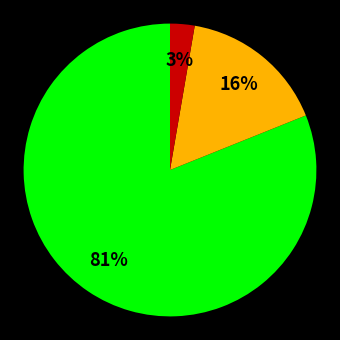

Is there any slice that represents more than half of the pie?

Yes